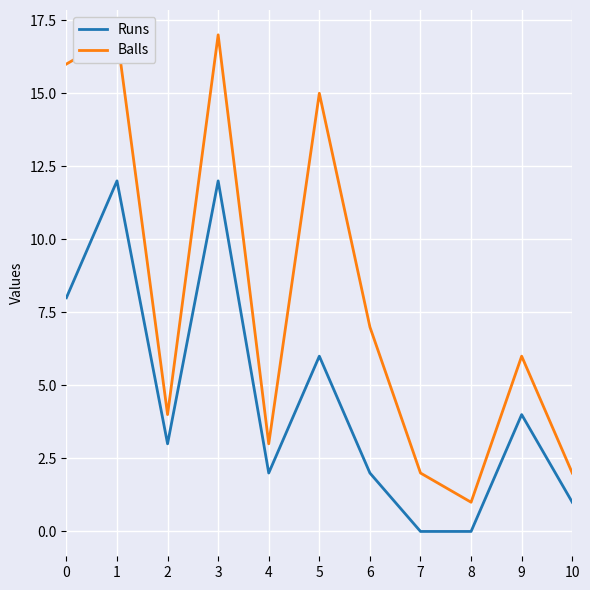

True or false: Balls has more than 2 interior local peaks.

True